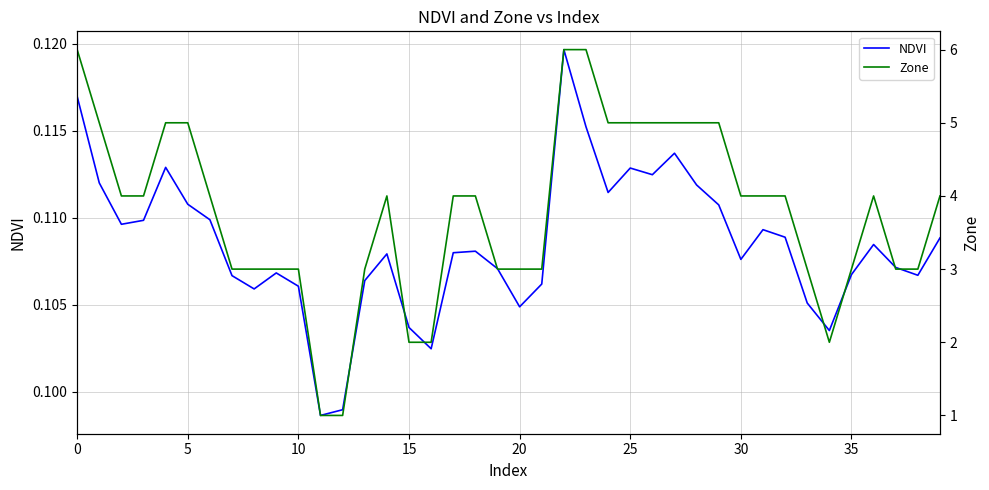

What is the difference between the second highest and second lowest values in the Zone series?

5.0